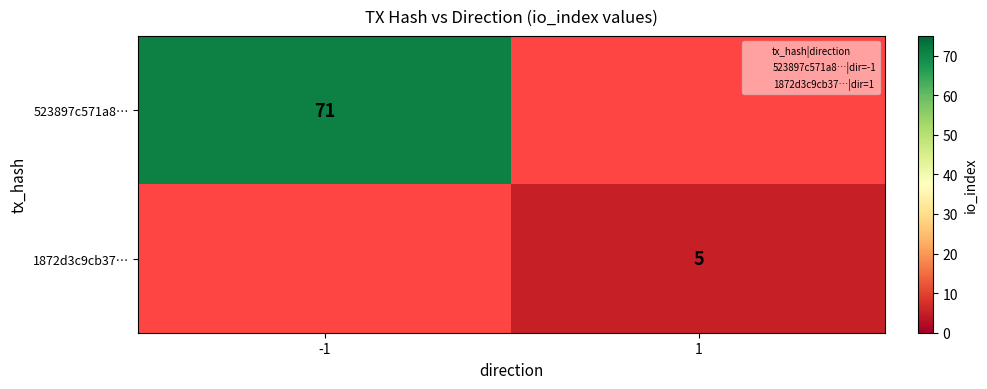

How many distinct data groups are displayed?

2